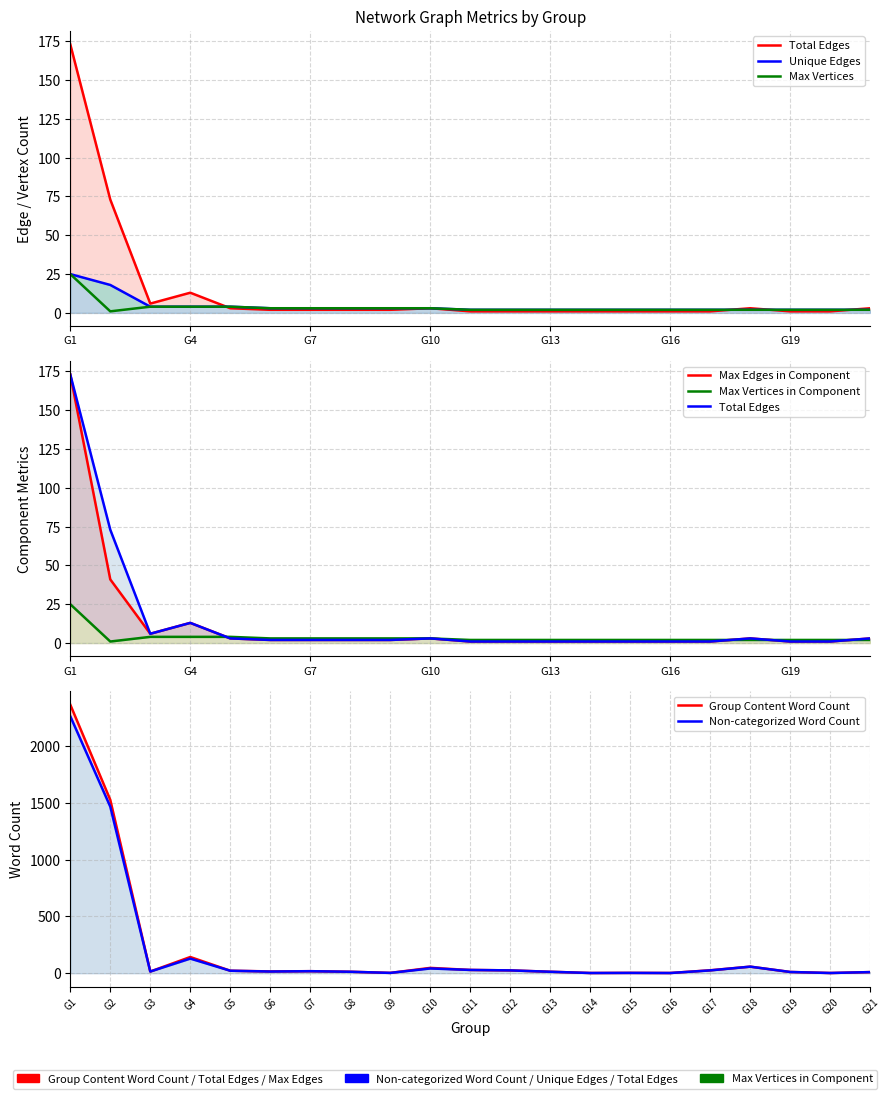

Reading right to left, extract all data points from this chart.

Group Content Word Count: G21=10	G20=2	G19=11	G18=58	G17=26	G16=2	G15=3	G14=2	G13=13	G12=25	G11=29	G10=47	G9=3	G8=13	G7=18	G6=16	G5=22	G4=143	G3=15	G2=1528	G1=2367
Non-categorized Word Count: G21=10	G20=2	G19=11	G18=58	G17=25	G16=2	G15=3	G14=2	G13=13	G12=25	G11=29	G10=42	G9=3	G8=13	G7=18	G6=15	G5=22	G4=129	G3=15	G2=1468	G1=2265
Unique Edges: G21=2	G20=2	G19=2	G18=2	G17=2	G16=2	G15=2	G14=2	G13=2	G12=2	G11=2	G10=3	G9=3	G8=3	G7=3	G6=3	G5=4	G4=4	G3=4	G2=18	G1=25
Total Edges: G21=3	G20=1	G19=1	G18=3	G17=1	G16=1	G15=1	G14=1	G13=1	G12=1	G11=1	G10=3	G9=2	G8=2	G7=2	G6=2	G5=3	G4=13	G3=6	G2=73	G1=173
Maximum Vertices in a Connected Component: G21=2	G20=2	G19=2	G18=2	G17=2	G16=2	G15=2	G14=2	G13=2	G12=2	G11=2	G10=3	G9=3	G8=3	G7=3	G6=3	G5=4	G4=4	G3=4	G2=1	G1=25
Maximum Edges in a Connected Component: G21=3	G20=1	G19=1	G18=3	G17=1	G16=1	G15=1	G14=1	G13=1	G12=1	G11=1	G10=3	G9=2	G8=2	G7=2	G6=2	G5=3	G4=13	G3=6	G2=41	G1=173